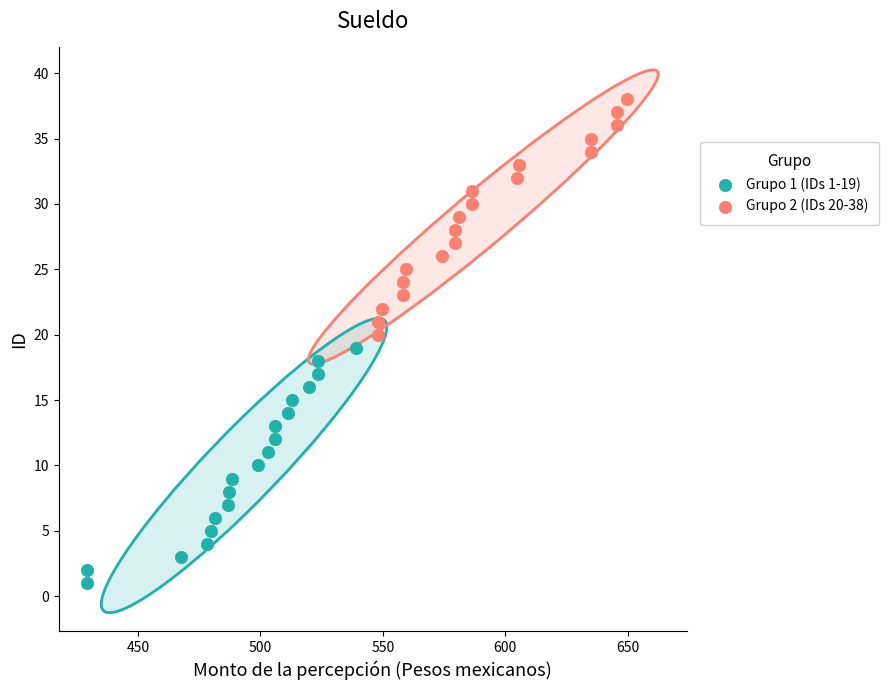

Which series reaches the minimum Y coordinate?

Grupo 1 (IDs 1-19)